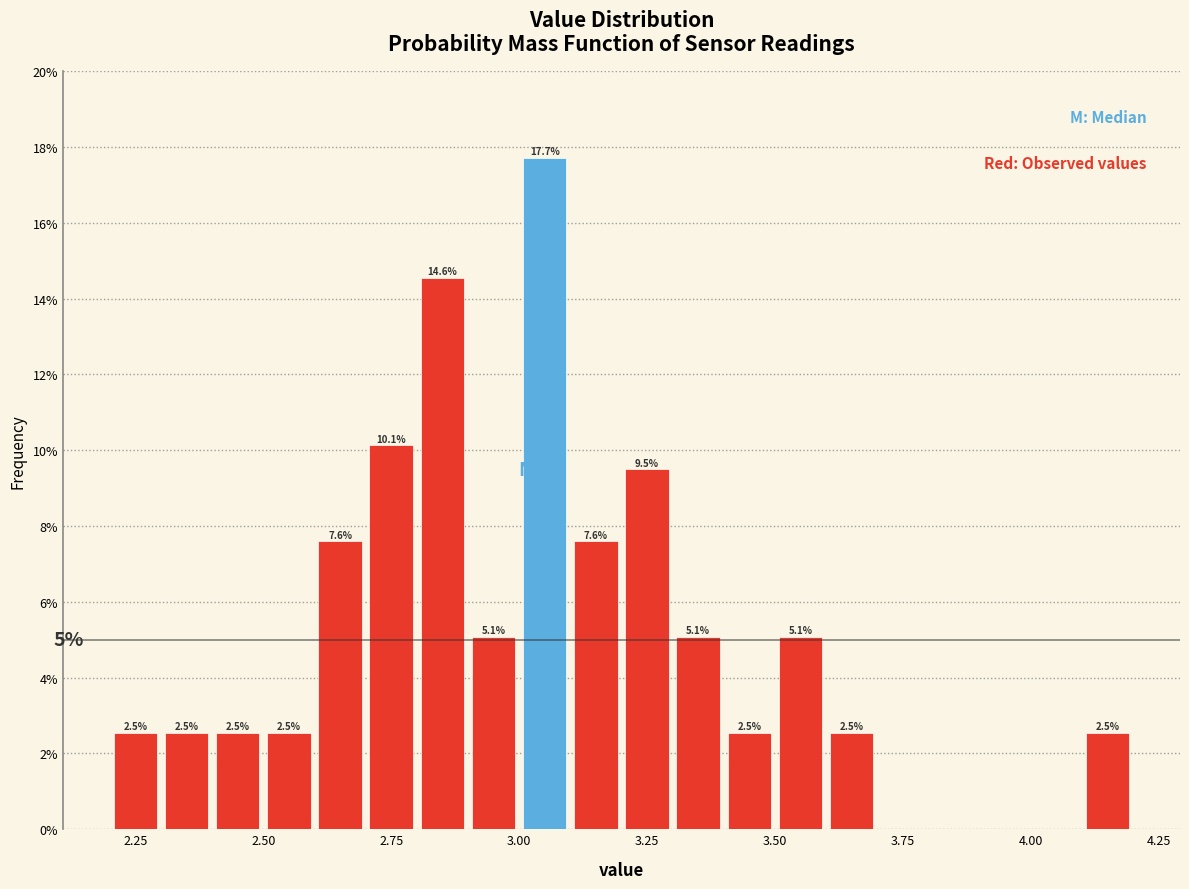

Read against the x-axis, roughly where is the centre of the tallest bar?

3.05